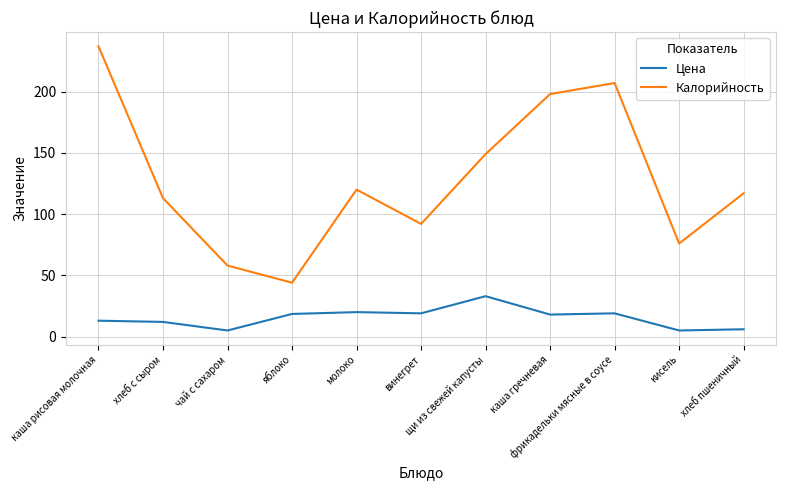

List the series in order of their peak value, lowest first.

Цена, Калорийность